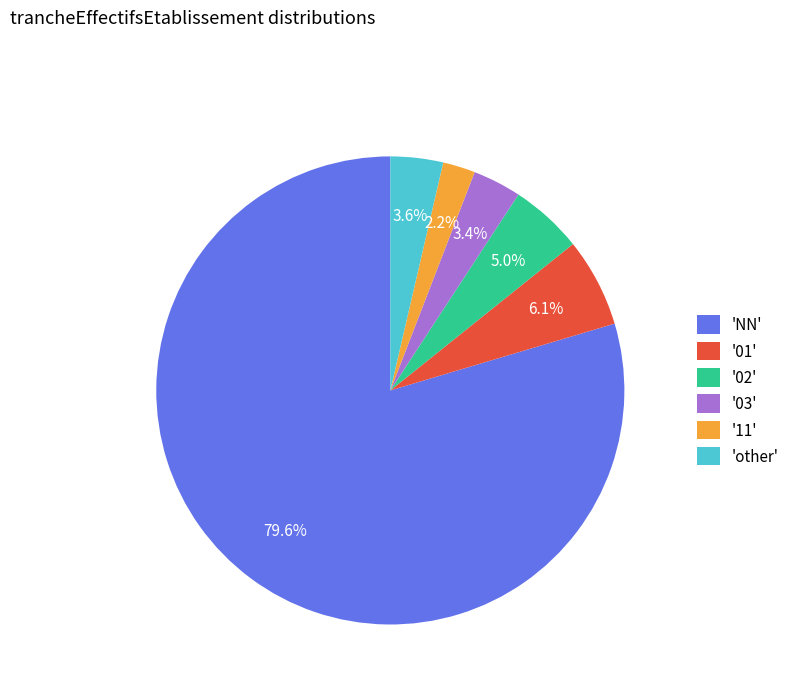

Which has a higher value, '11' or '03'?

'03'